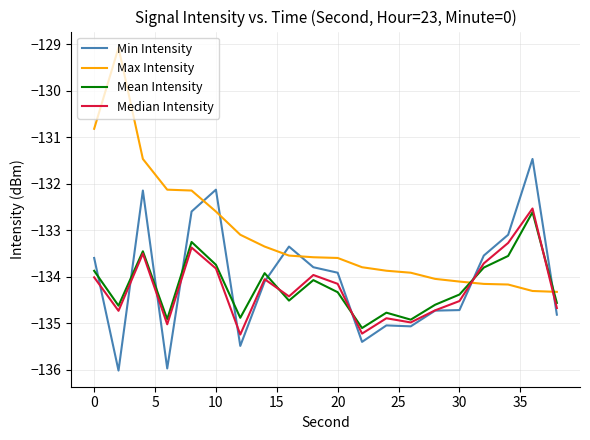

How many lines are shown in the chart?

4